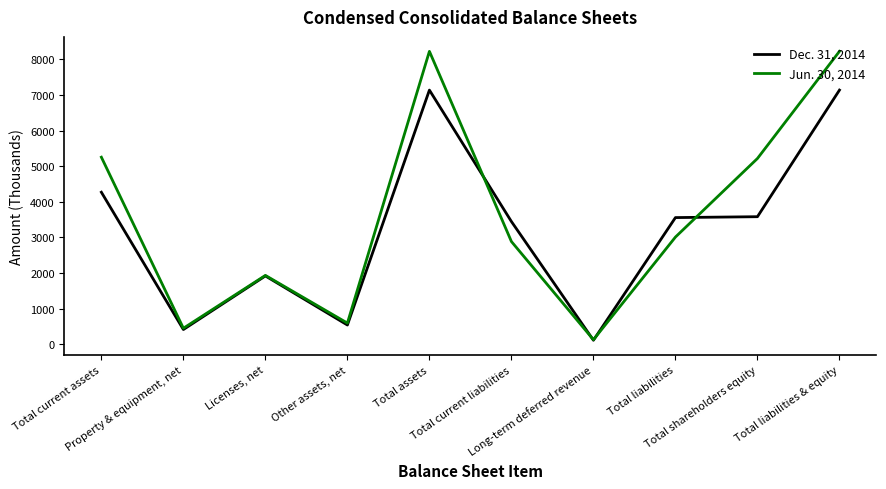

Which series has the widest spread of values?

Jun. 30, 2014